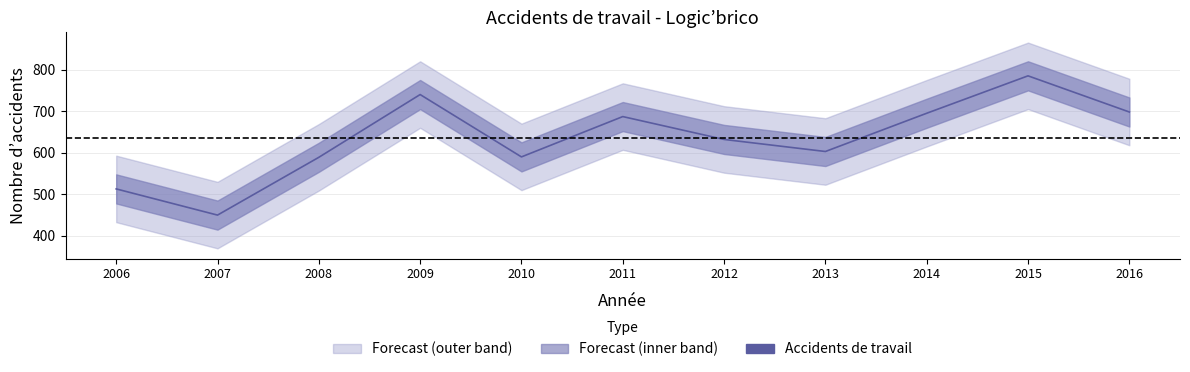

At which label does the data first exceed 632?

2009